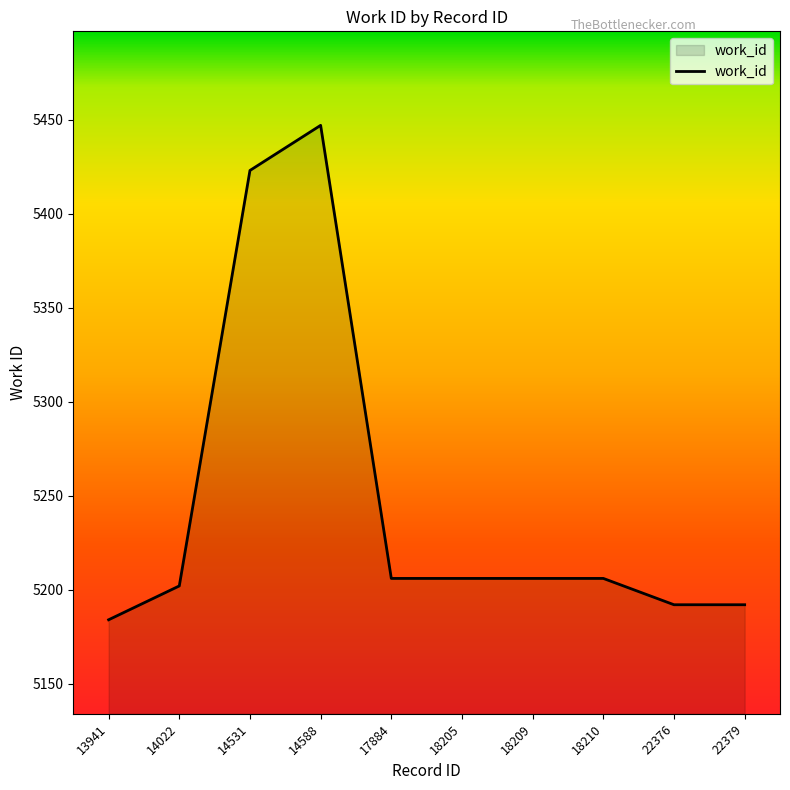

Read the value at 18210, to the nearest 5.

5205